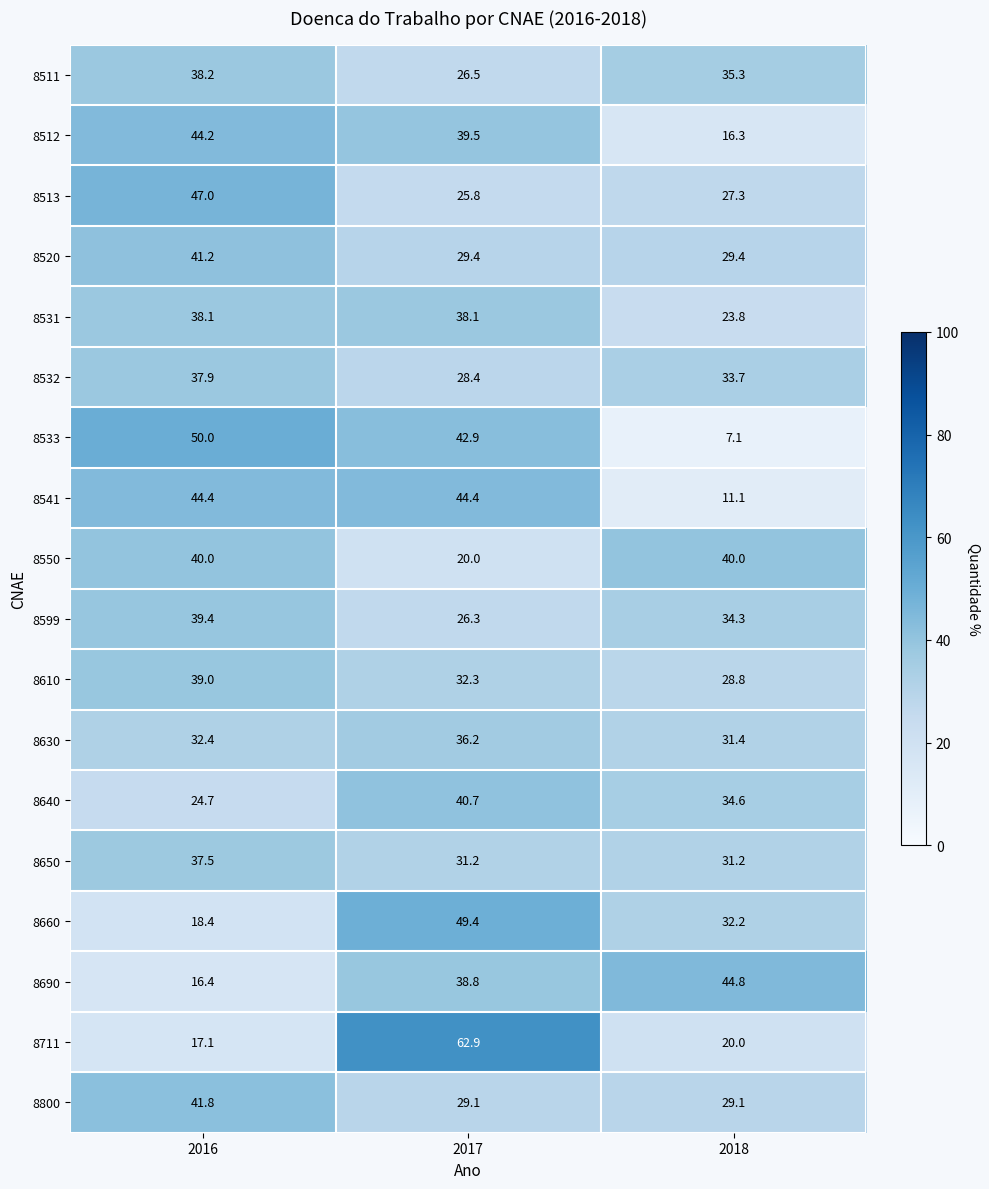

What is the lowest value of the 8541 series?

11.1